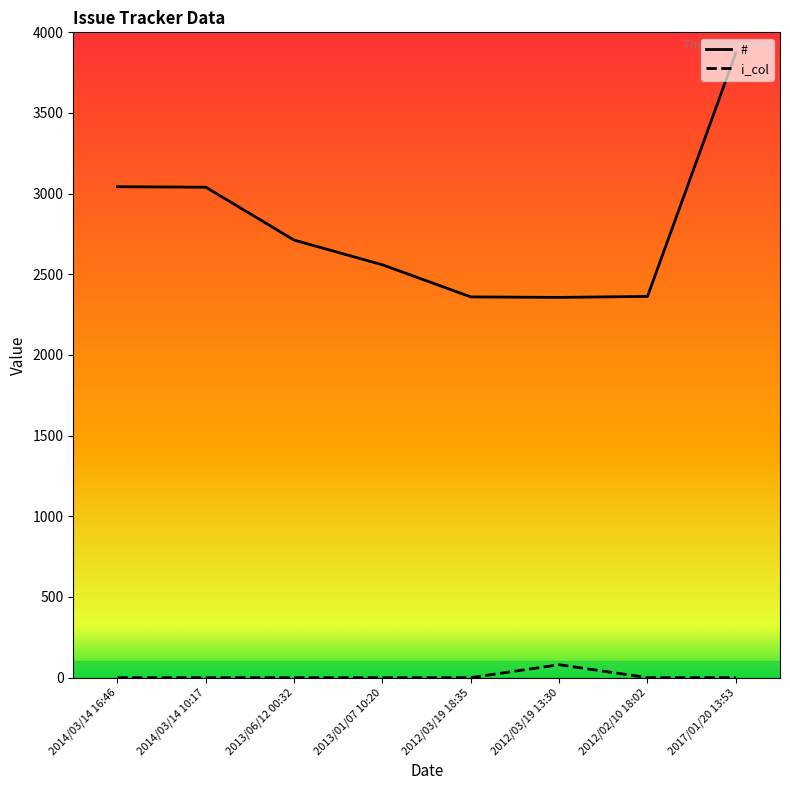

Does the chart display data point markers on the line(s)?

No